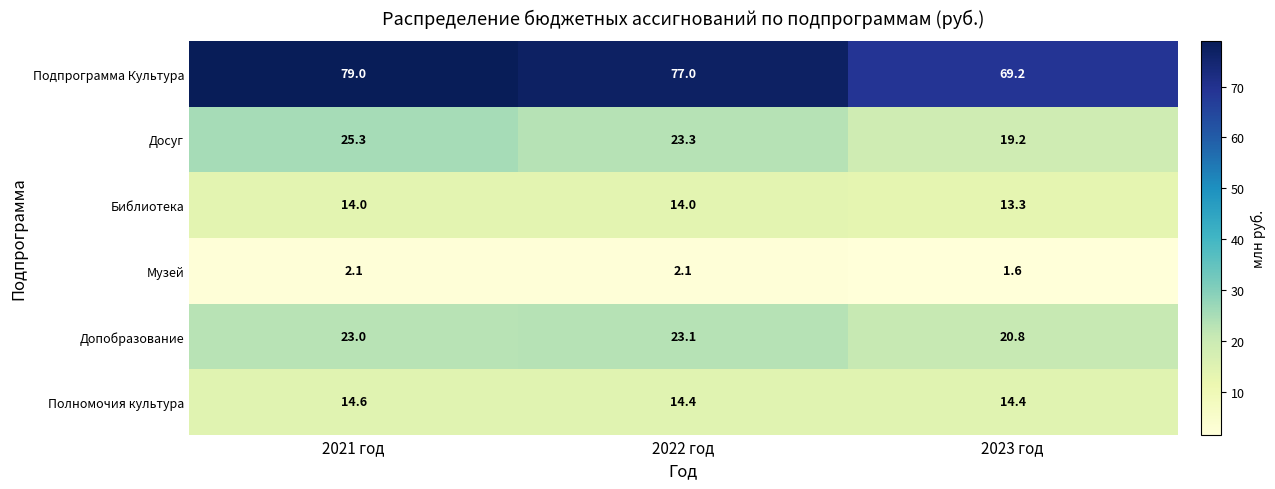

Reading left to right, transcribe all the data shown in this chart.

Подпрограмма Культура: 2021 год=79.0	2022 год=77.0	2023 год=69.2
Досуг: 2021 год=25.3	2022 год=23.3	2023 год=19.2
Библиотека: 2021 год=14.0	2022 год=14.0	2023 год=13.3
Музей: 2021 год=2.1	2022 год=2.1	2023 год=1.6
Допобразование: 2021 год=23.0	2022 год=23.1	2023 год=20.8
Полномочия культура: 2021 год=14.6	2022 год=14.4	2023 год=14.4